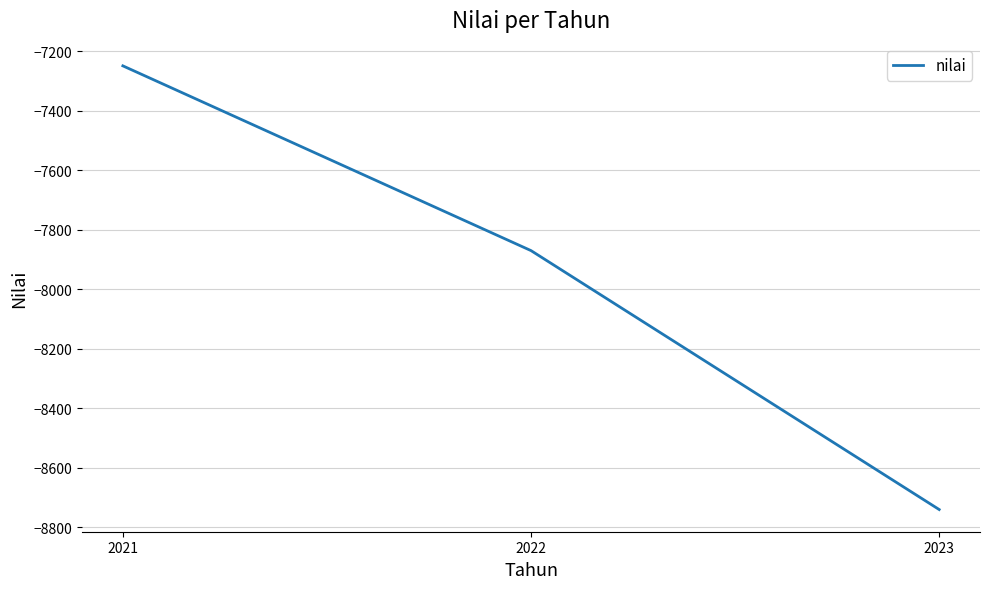

Where is the data nearest to the value -7994?

2022